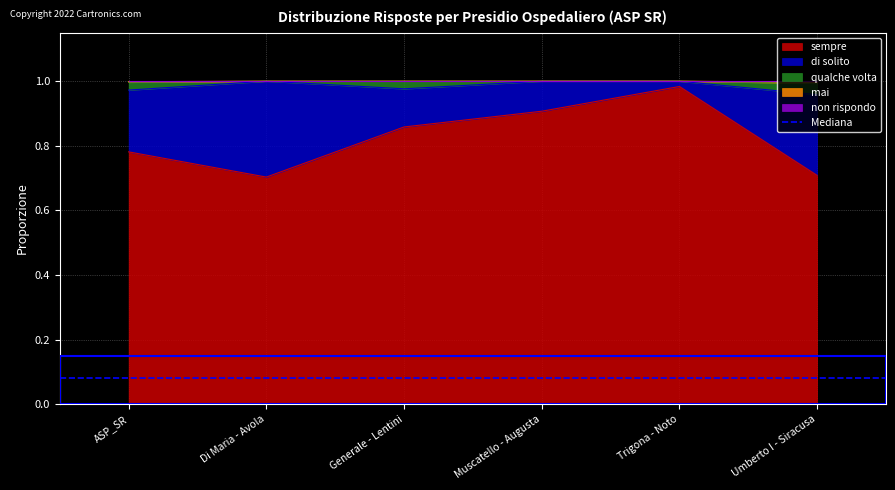

Which category has the highest value in the sempre series?

Trigona - Noto